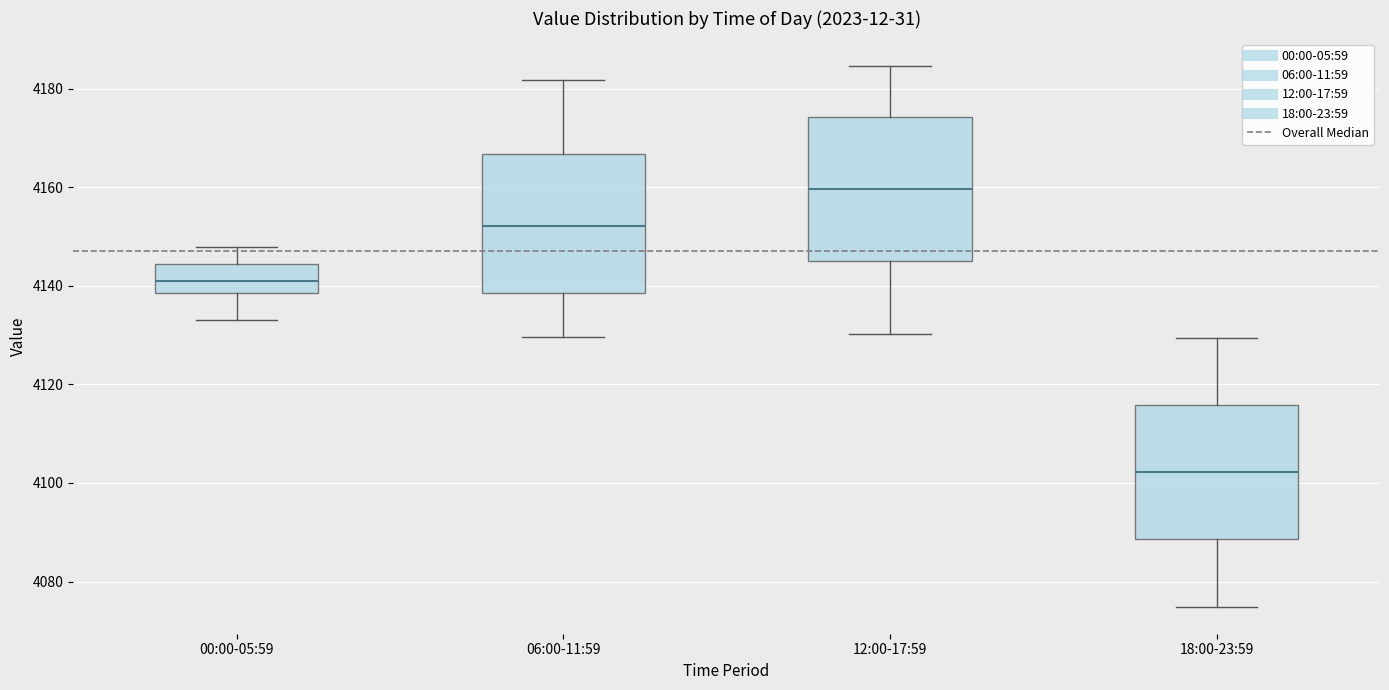

Reading left to right, transcribe this box plot: for each box, give where its median line is, the range the box spans, and where its two whiskers end, as read against the y-axis. The values are not printed on the chart, so give them approximately, as read against the axis.

00:00-05:59: median 4142, box 4138 to 4144, whiskers 4134 to 4148
06:00-11:59: median 4152, box 4138 to 4166, whiskers 4130 to 4182
12:00-17:59: median 4160, box 4146 to 4174, whiskers 4130 to 4184
18:00-23:59: median 4102, box 4088 to 4116, whiskers 4074 to 4130